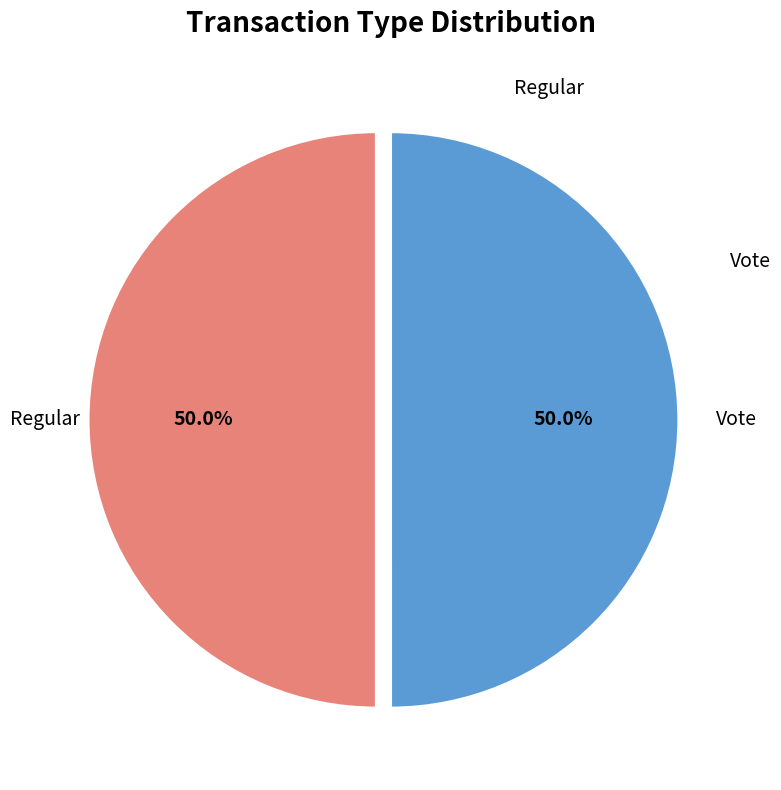

How many slices are in this pie chart?

2